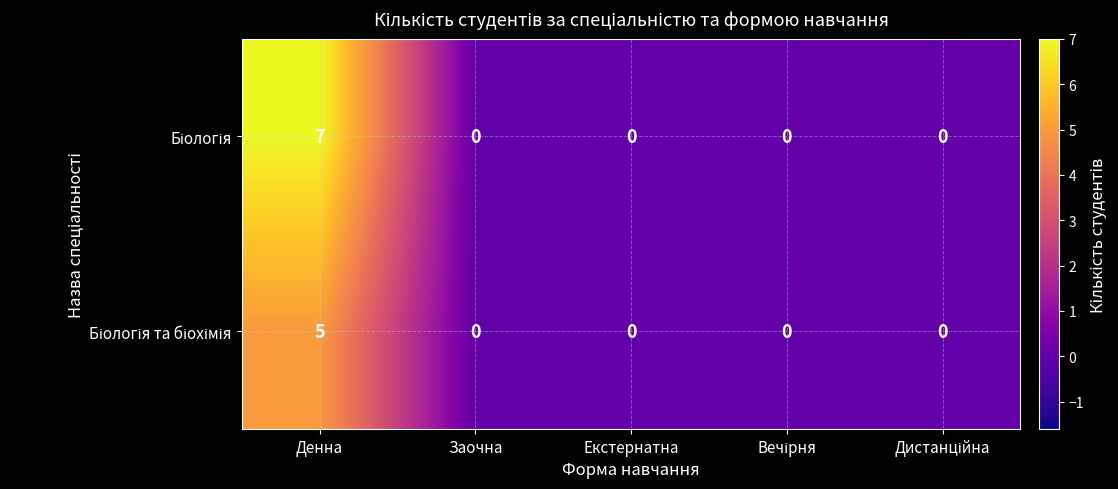

Which category has the highest value across all series?

Денна